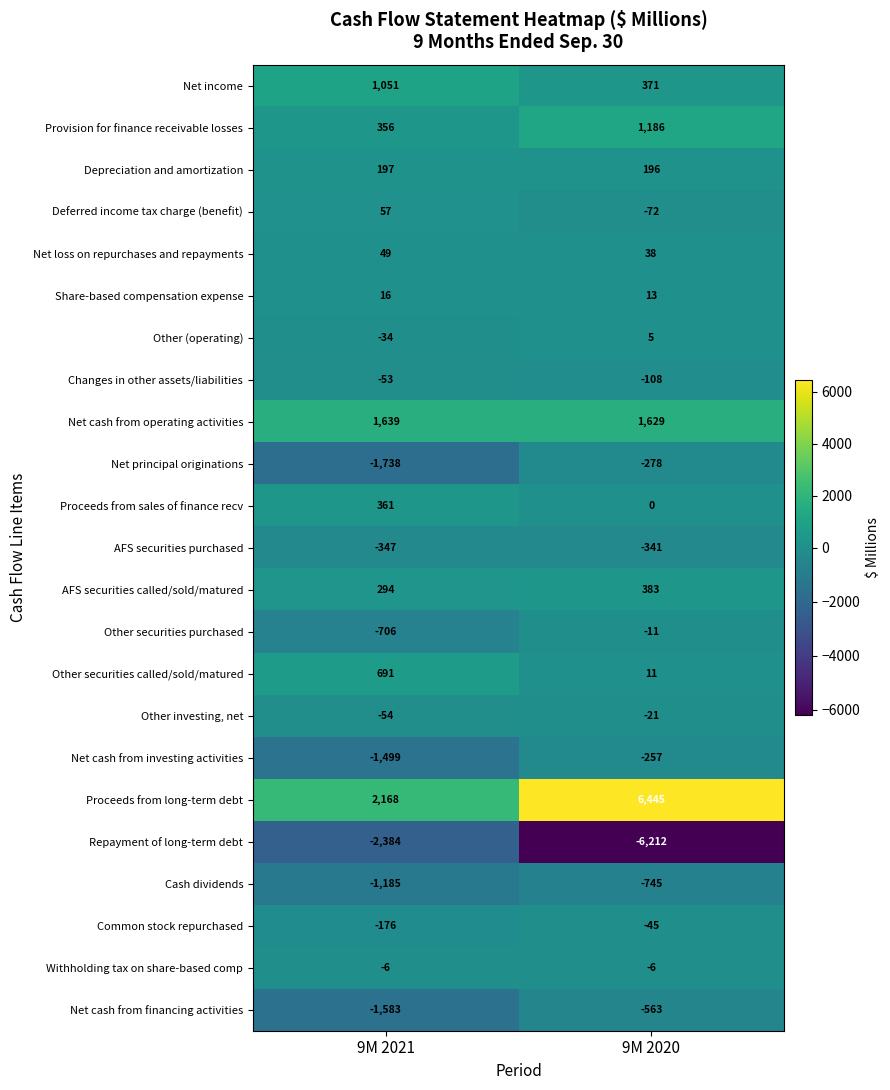

How many data points does each series have?

2